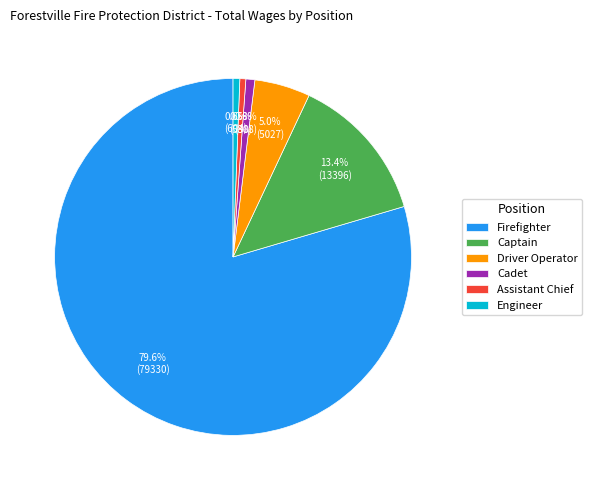

How many segments does this pie chart have?

6